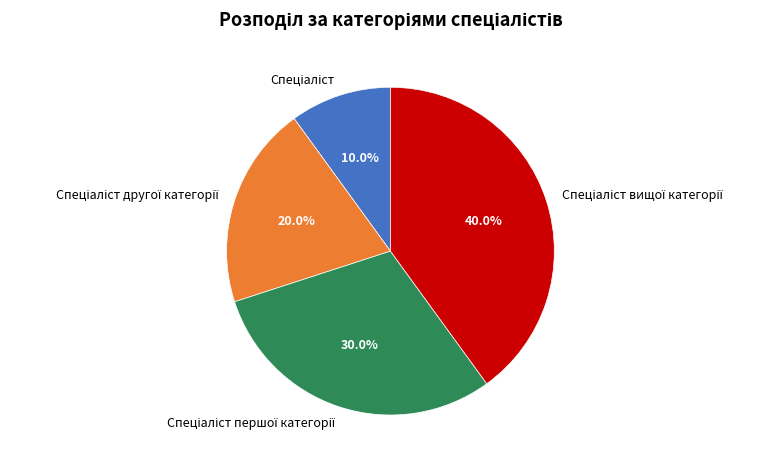

Is there a majority slice in this chart?

No